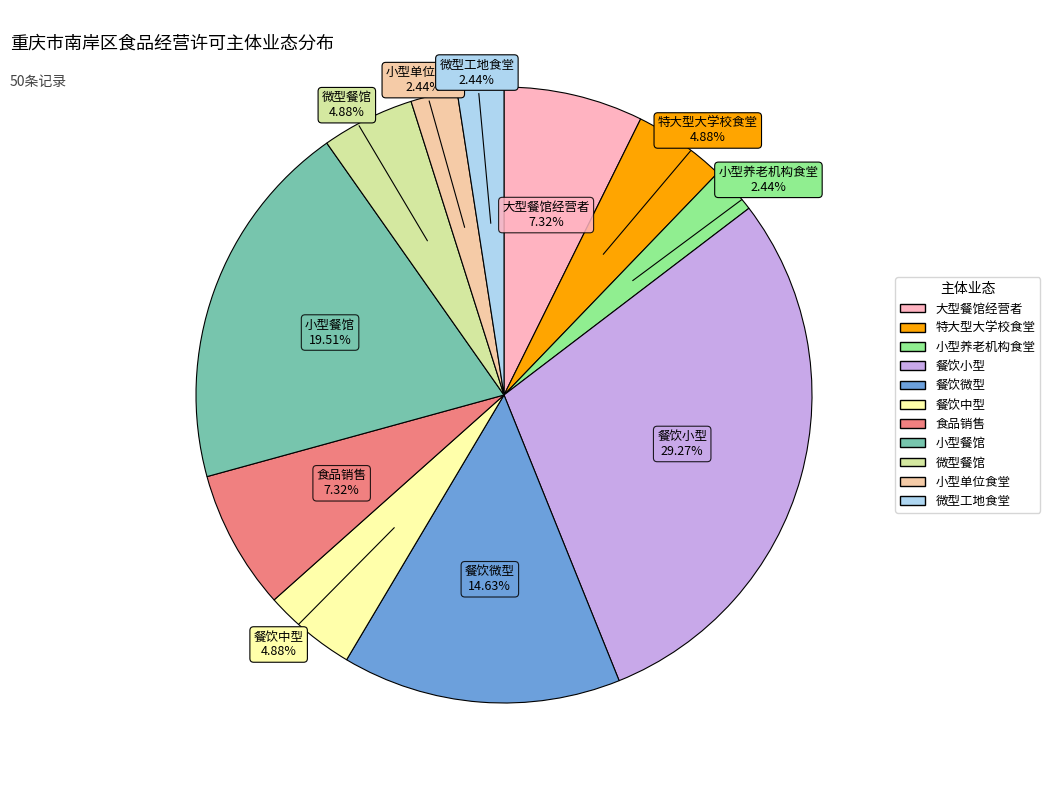

Does 小型单位食堂 account for over 50% of the chart?

No